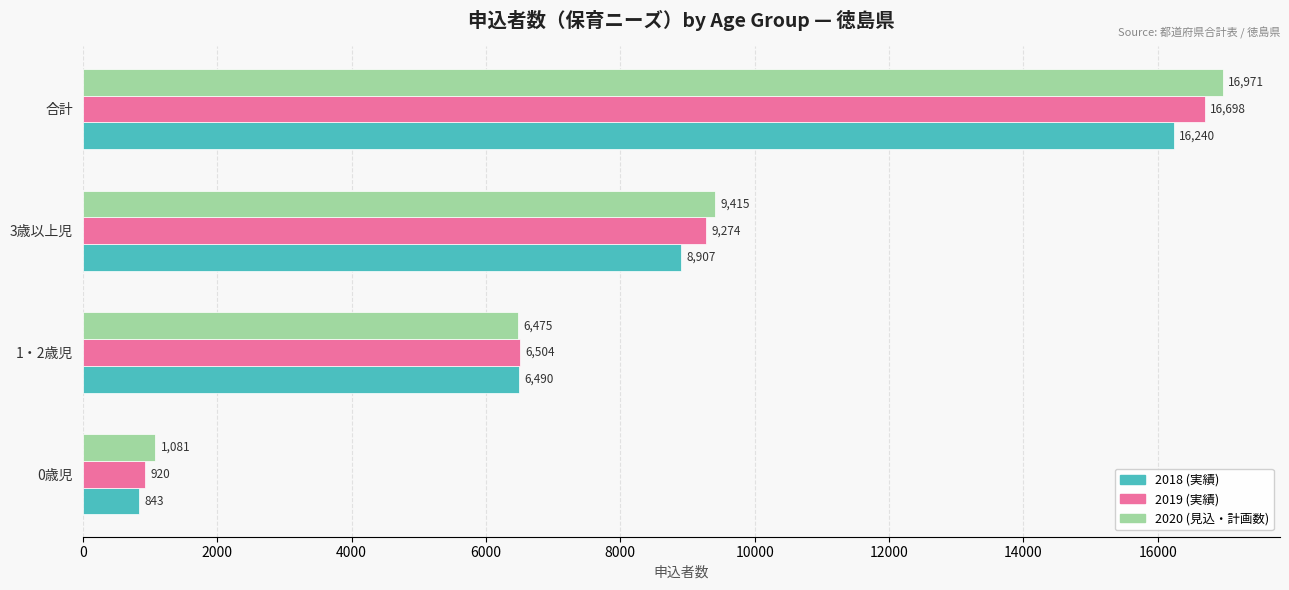

Which series has the largest total across all categories?

2020 (見込・計画数)